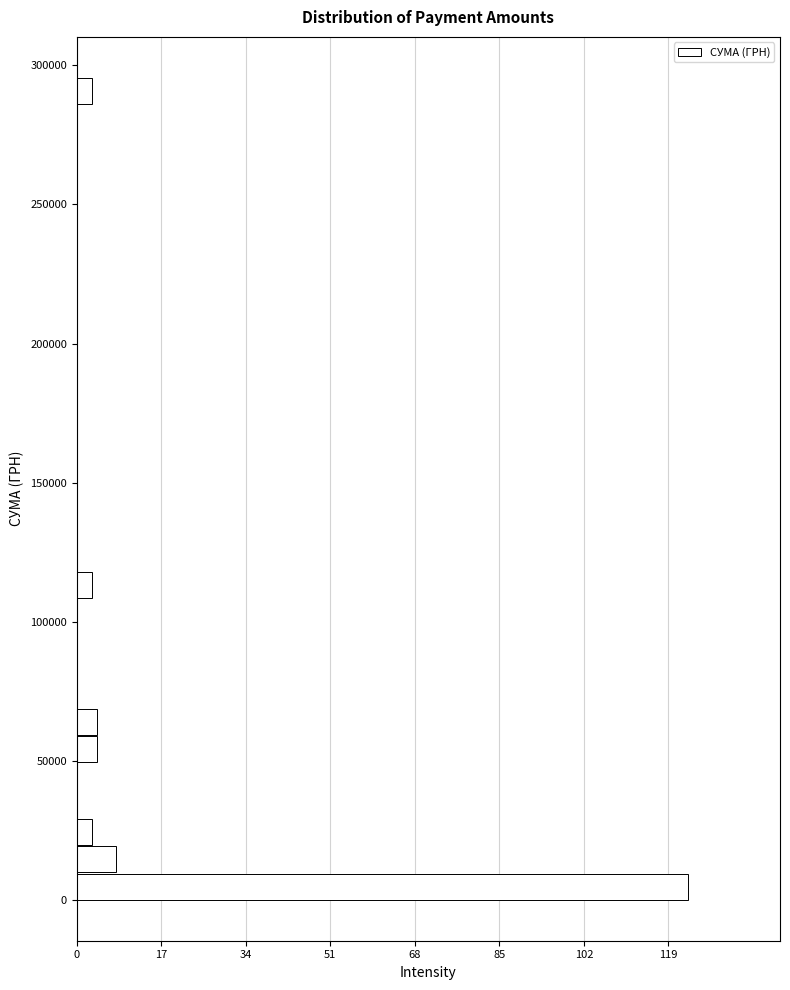

Read against the y-axis, roughly where is the centre of the longest bar?

5000